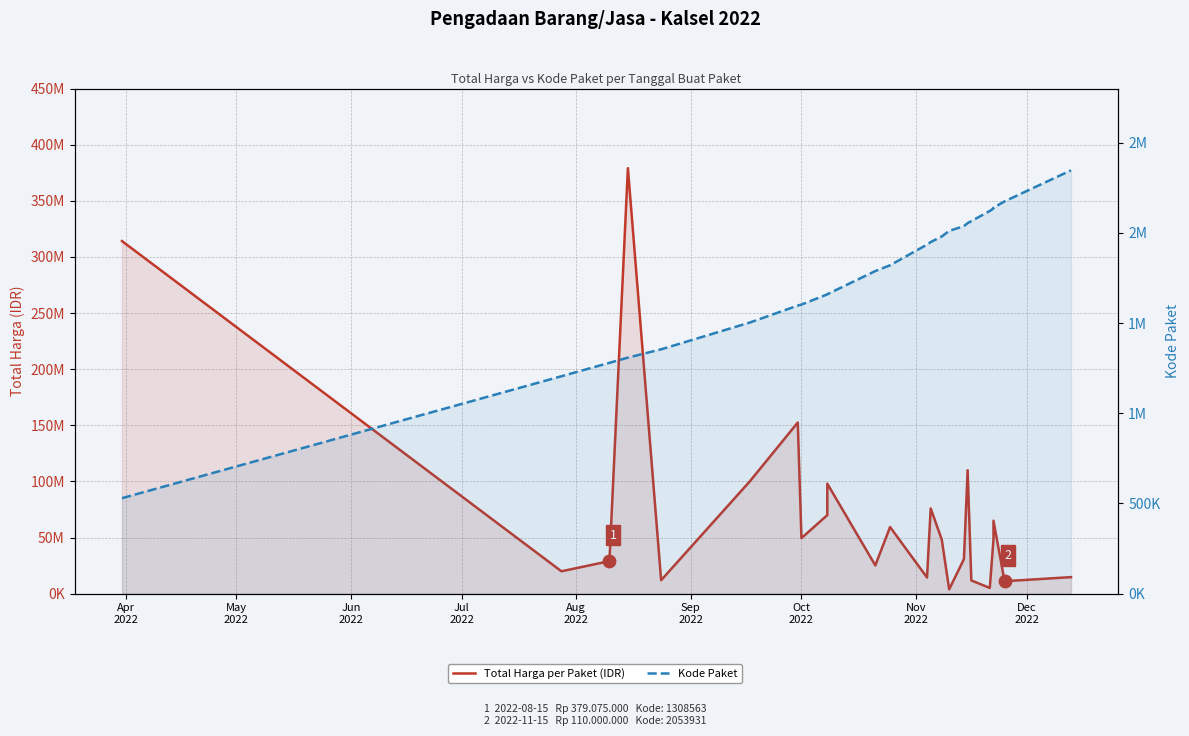

Which series has the largest total across all categories?

Total Harga per Paket (IDR)